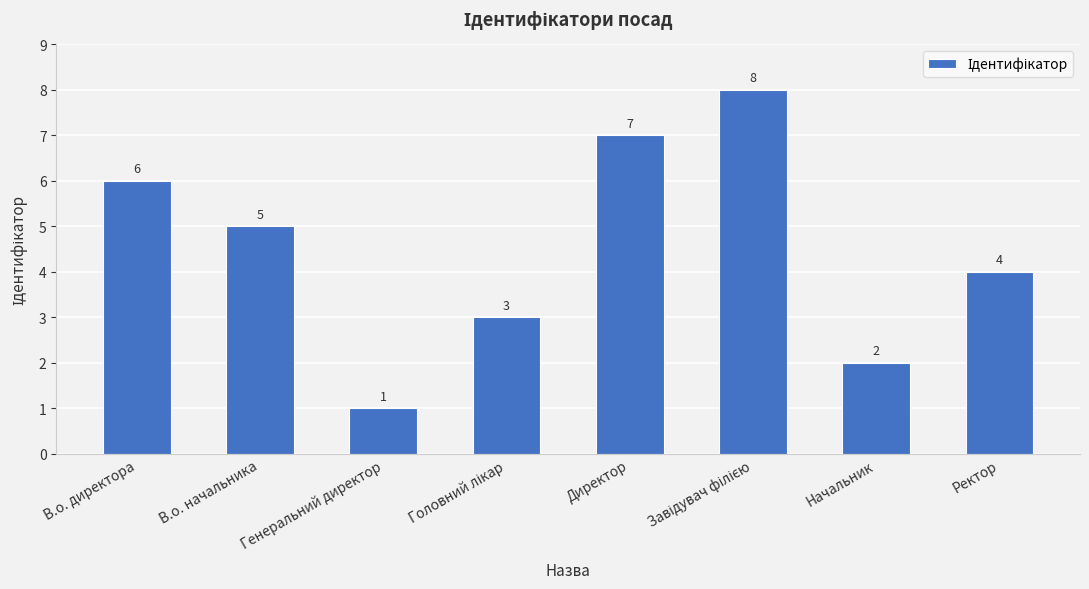

How many bars are there in total?

8